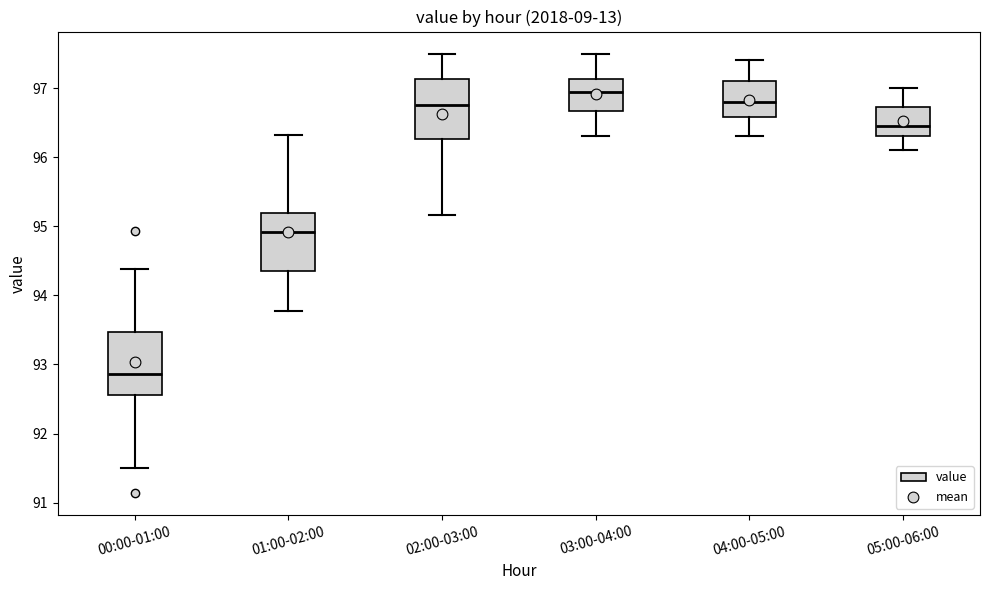

Which box has the lowest median line?

00:00-01:00